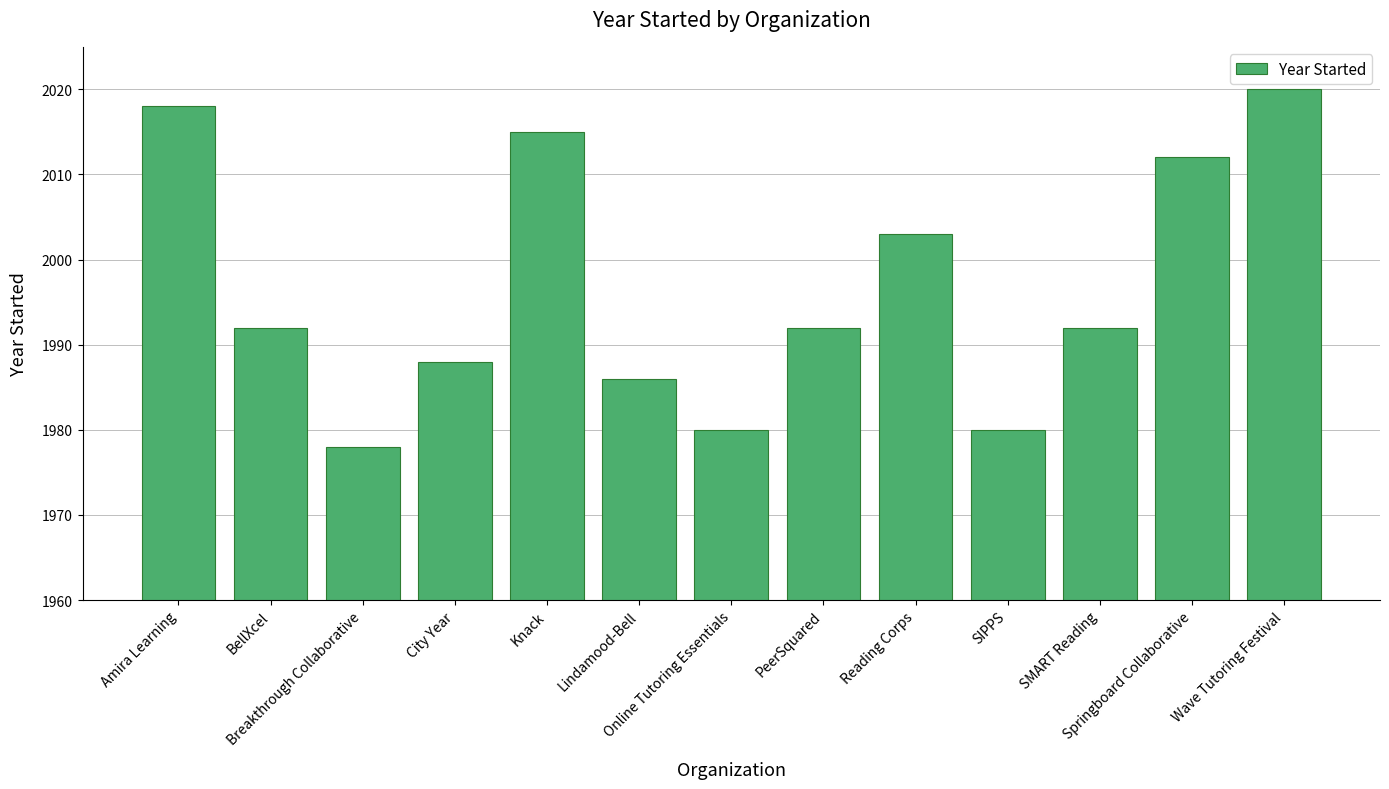

How many distinct data groups are displayed?

1